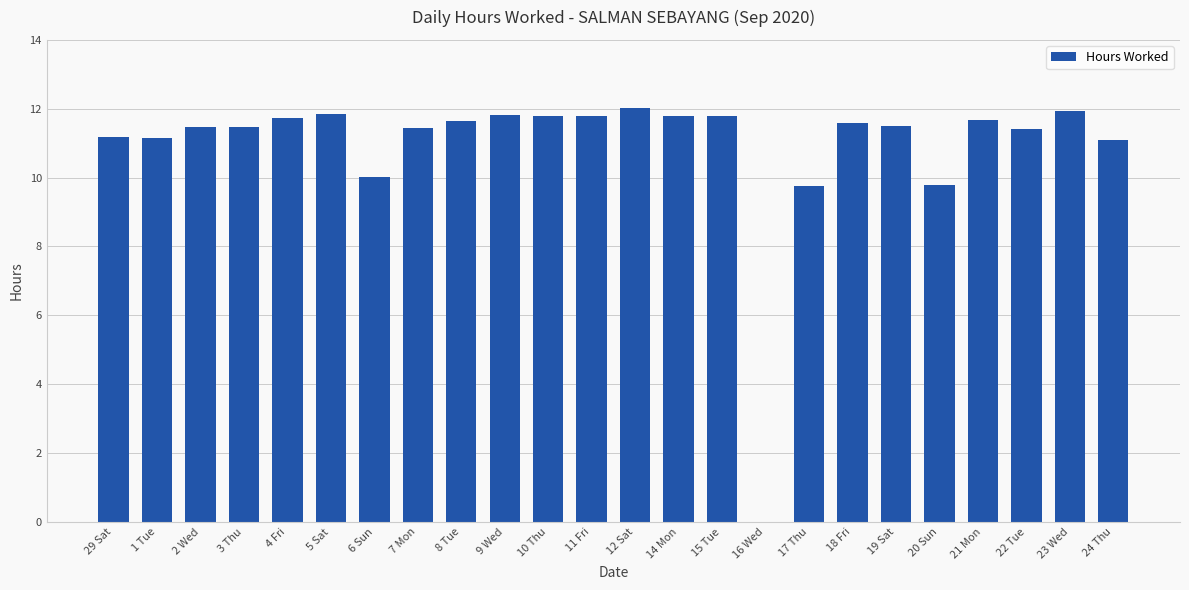

Is it true that the value at 16 Wed is 0.0?

True